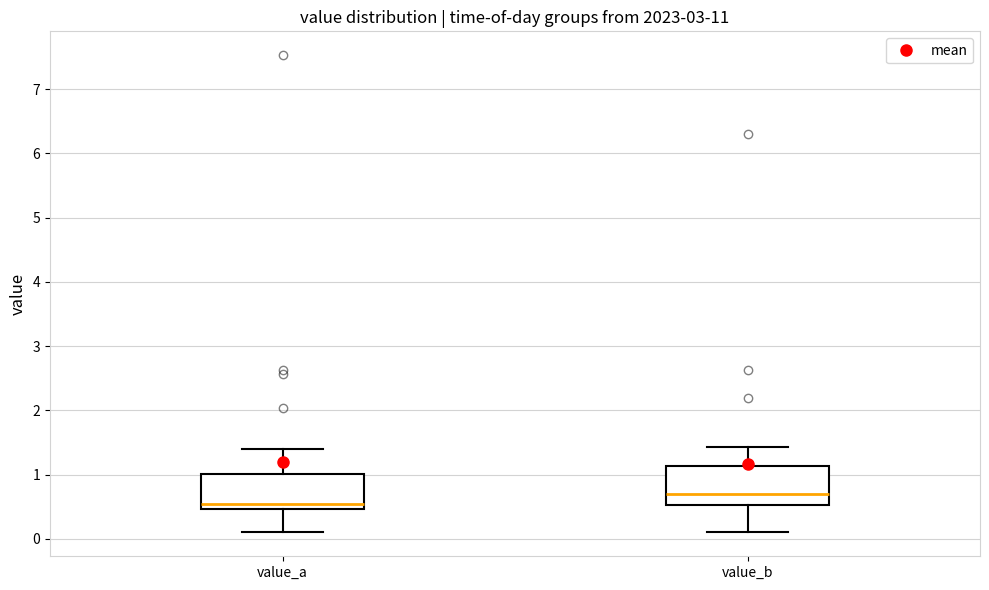

Which box's median line is the lowest?

value_a